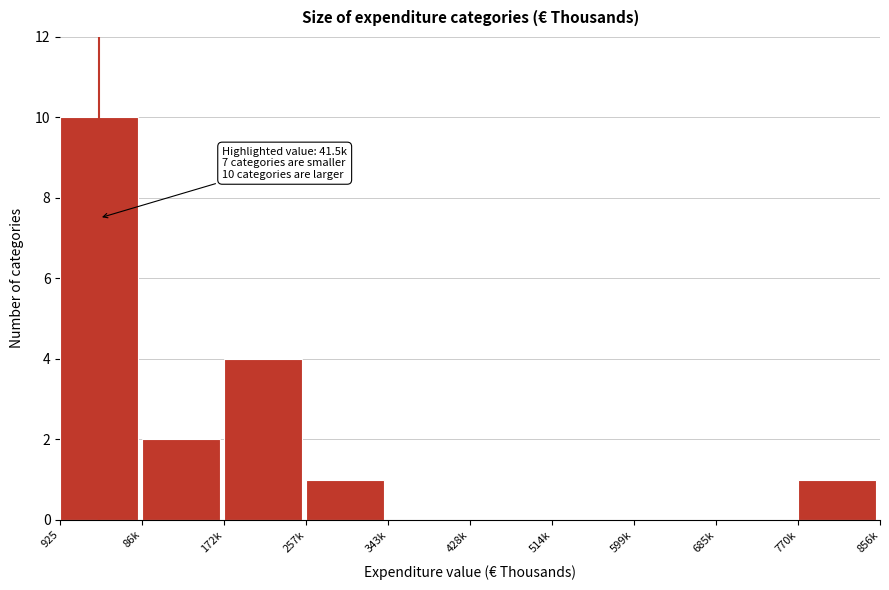

Reading left to right, what are all the values shown in this chart?

925=10	86k=2	172k=4	257k=1	343k=0	428k=0	514k=0	599k=0	685k=0	770k=1